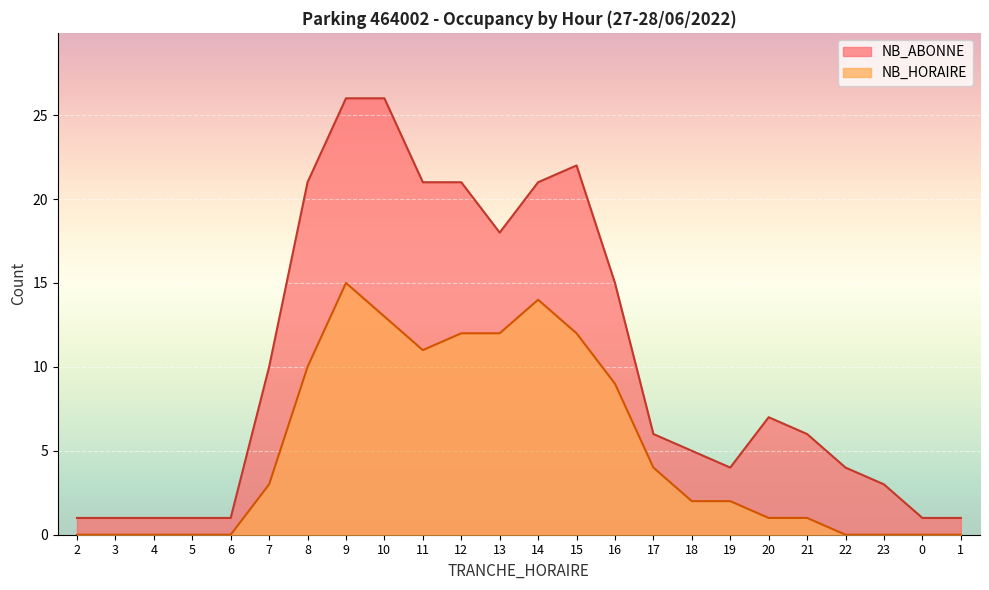

Reading left to right, what are all the values shown in this chart?

NB_HORAIRE: 2=0	3=0	4=0	5=0	6=0	7=3	8=10	9=15	10=13	11=11	12=12	13=12	14=14	15=12	16=9	17=4	18=2	19=2	20=1	21=1	22=0	23=0	0=0	1=0
NB_ABONNE: 2=1	3=1	4=1	5=1	6=1	7=10	8=21	9=26	10=26	11=21	12=21	13=18	14=21	15=22	16=15	17=6	18=5	19=4	20=7	21=6	22=4	23=3	0=1	1=1